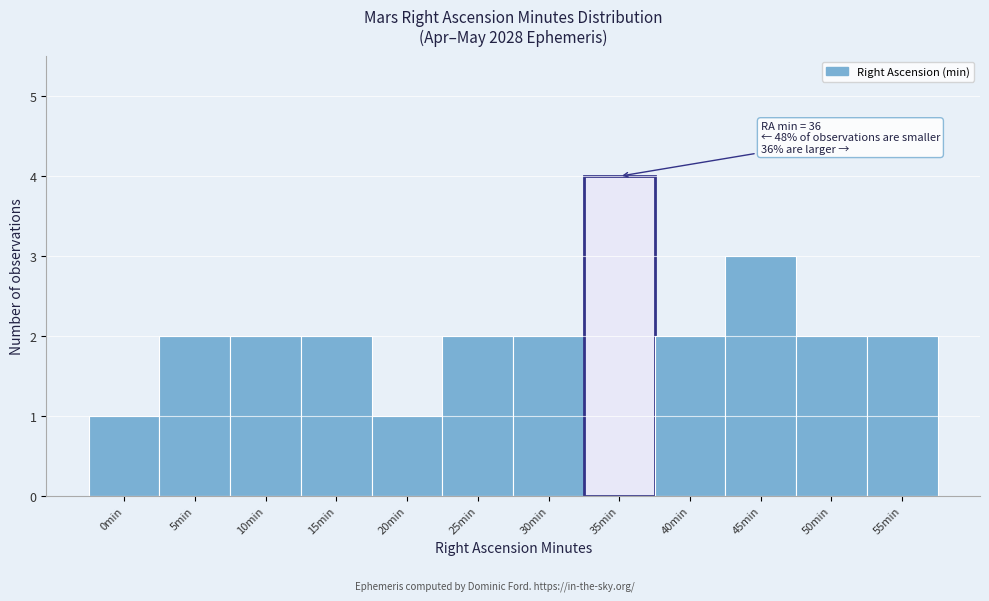

Reading left to right, extract all data points from this chart.

0min=1	5min=2	10min=2	15min=2	20min=1	25min=2	30min=2	35min=4	40min=2	45min=3	50min=2	55min=2